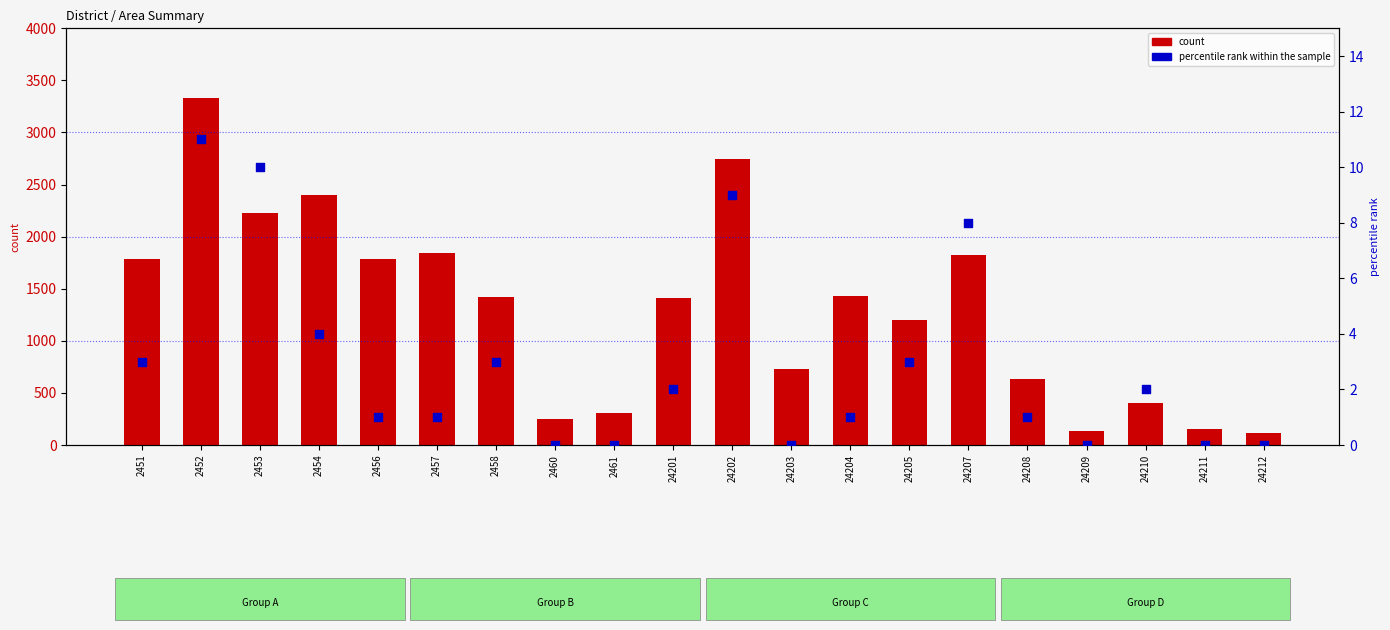

What is the total value across all series at 2460?

252